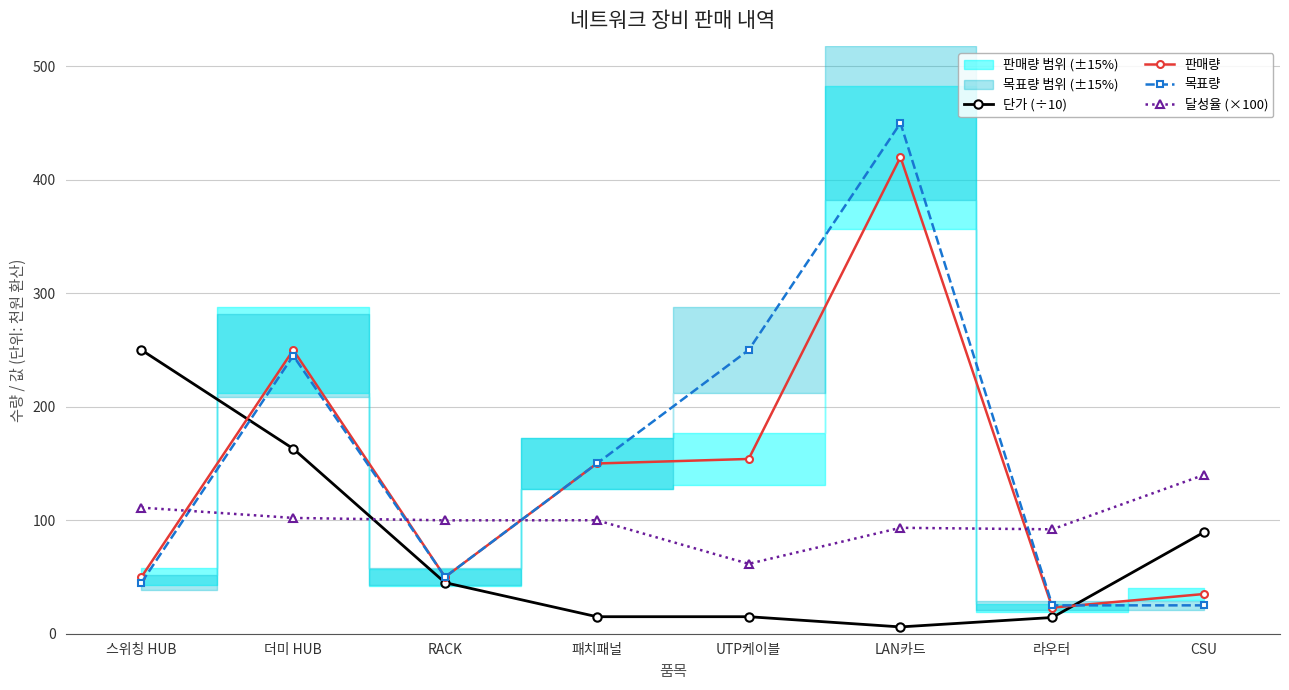

List the series in order of their overall mean, lowest first.

단가 (÷10), 달성율 (×100), 판매량, 목표량